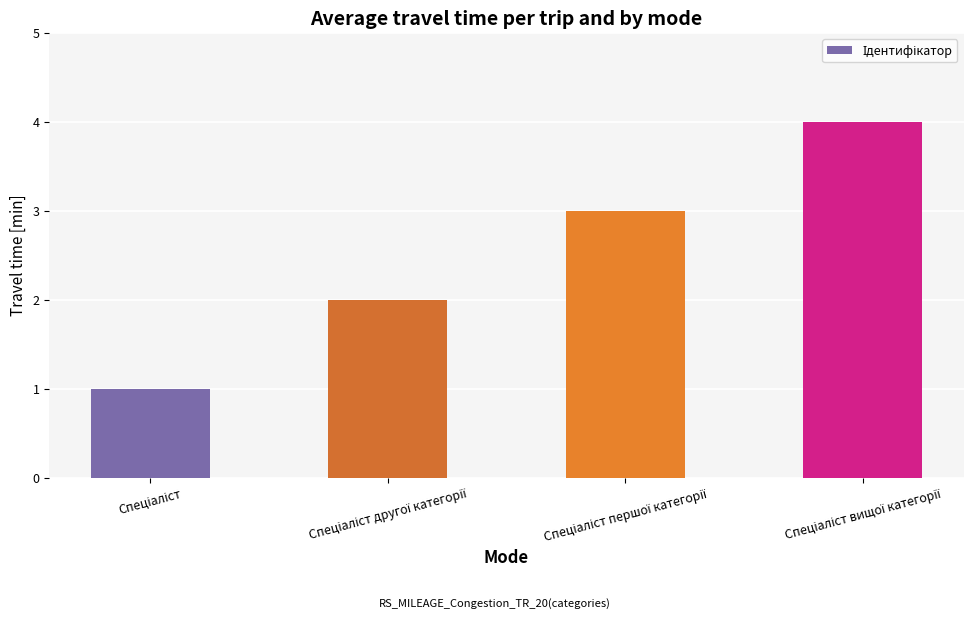

How many data points are less than 3?

2